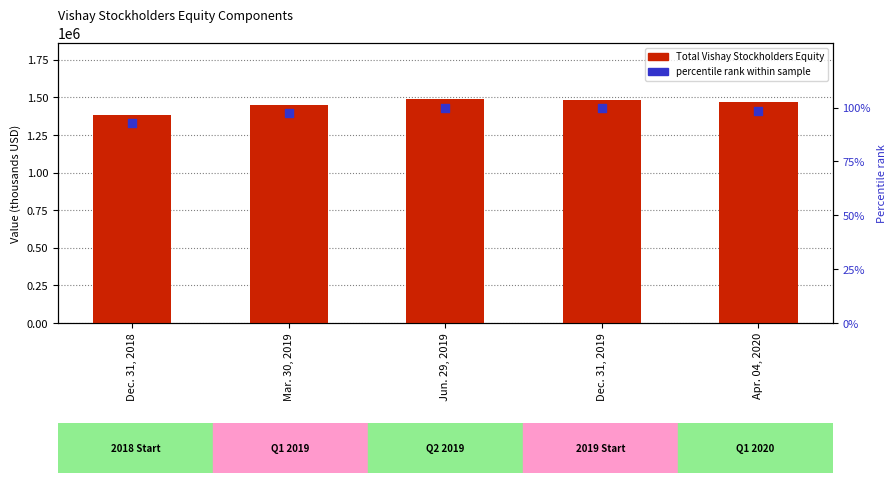

What is the total value across all series at Dec. 31, 2019?

1485248.7